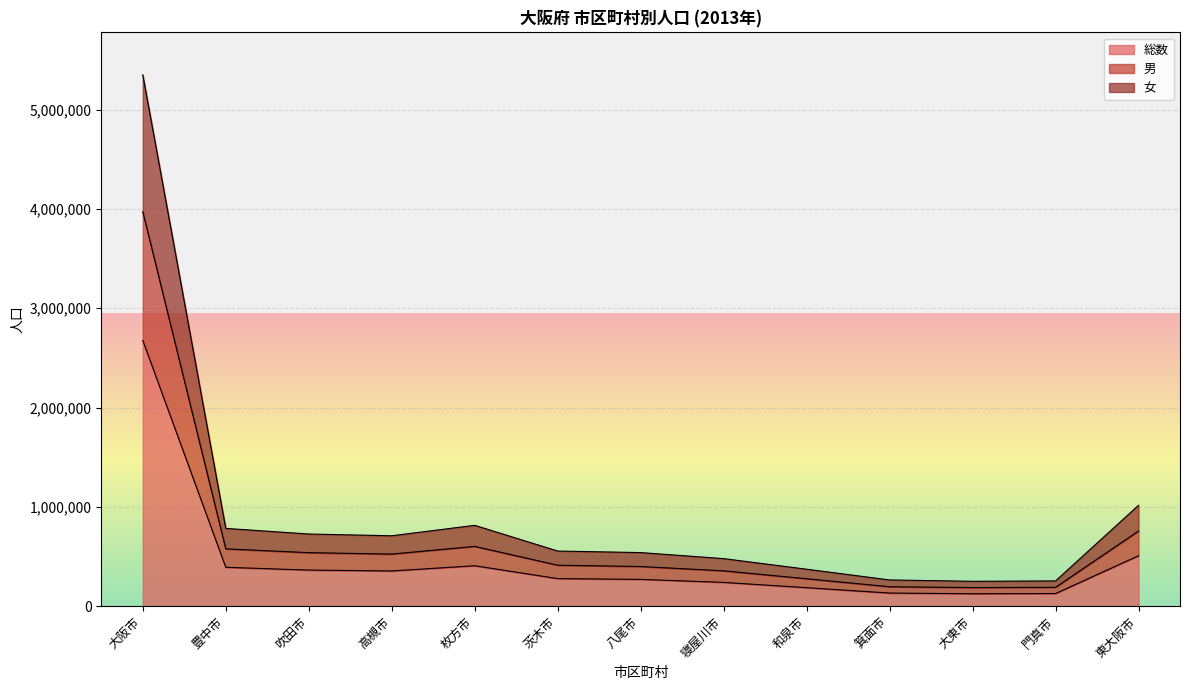

In 総数, how many points are lower than both neighbors (excluding endpoints)?

2